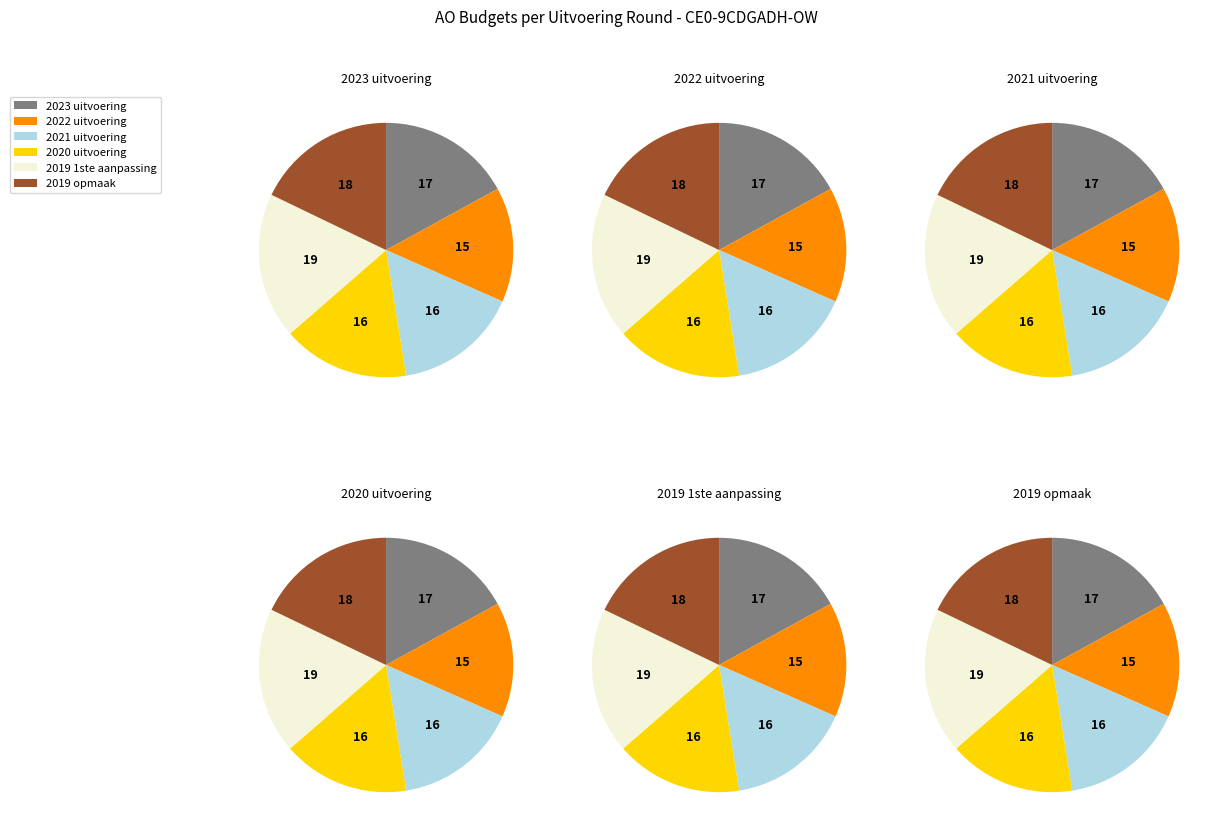

How many slices are in this pie chart?

6